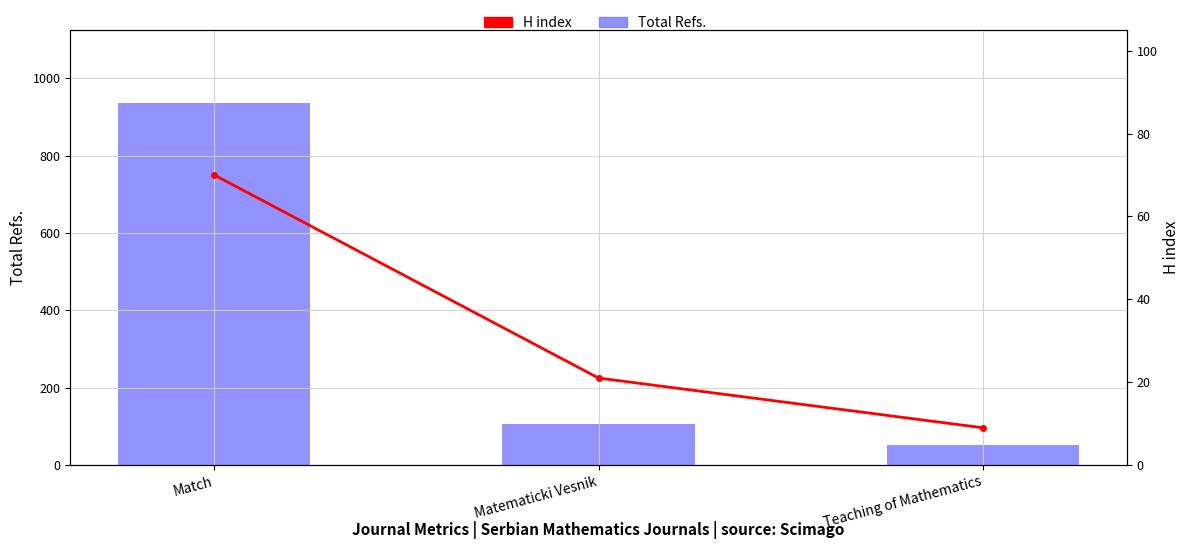

Count the H index values in the range 9 to 70.

3